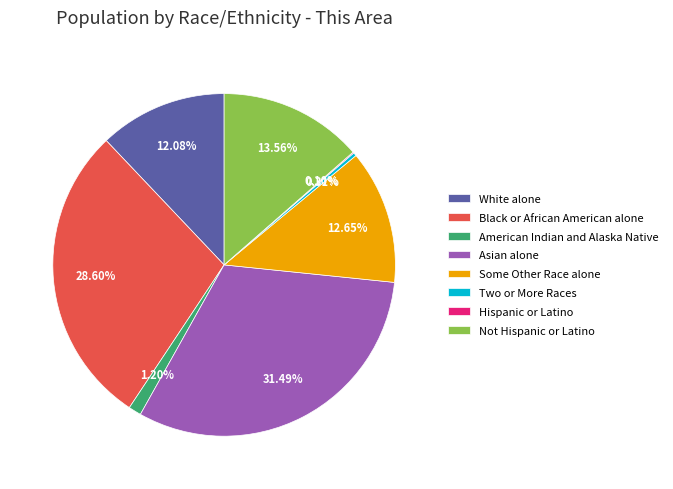

Combined, do Two or More Races and Some Other Race alone account for over 50%?

No